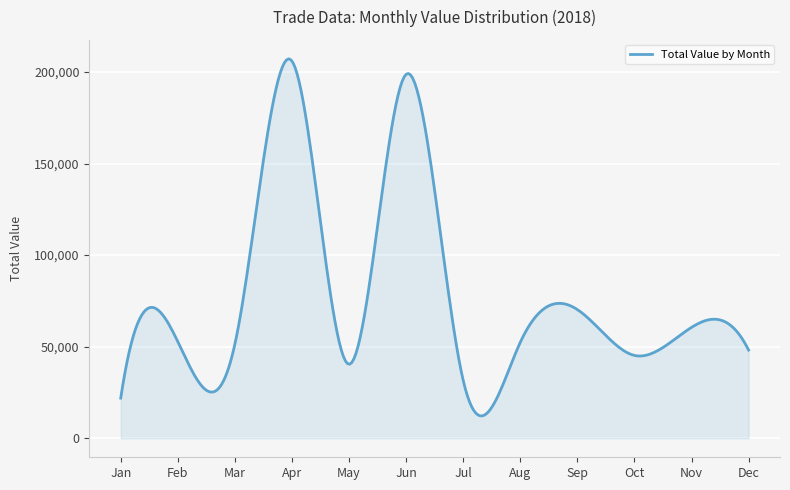

What is the difference between the maximum and minimum values?

194893.7